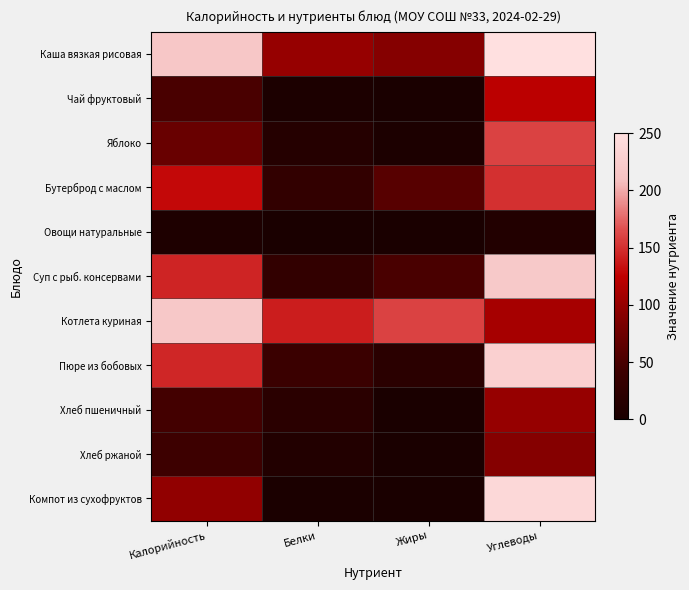

Reading left to right, extract all data points from this chart.

Каша вязкая рисовая: Калорийность=217.0	Белки=100.0	Жиры=90.0	Углеводы=250.0
Чай фруктовый: Калорийность=50.0	Белки=3.0	Жиры=1.0	Углеводы=123.0
Яблоко: Калорийность=72.0	Белки=14.0	Жиры=3.0	Углеводы=160.0
Бутерброд с маслом: Калорийность=129.0	Белки=30.0	Жиры=60.0	Углеводы=150.0
Овощи натуральные: Калорийность=5.0	Белки=0.0	Жиры=0.0	Углеводы=10.0
Суп с рыб. консервами: Калорийность=144.0	Белки=30.0	Жиры=50.0	Углеводы=220.0
Котлета куриная: Калорийность=219.0	Белки=140.0	Жиры=160.0	Углеводы=110.0
Пюре из бобовых: Калорийность=145.0	Белки=40.0	Жиры=20.0	Углеводы=230.0
Хлеб пшеничный: Калорийность=46.0	Белки=20.0	Жиры=0.0	Углеводы=100.0
Хлеб ржаной: Калорийность=42.0	Белки=10.0	Жиры=0.0	Углеводы=90.0
Компот из сухофруктов: Калорийность=97.0	Белки=2.7	Жиры=1.0	Углеводы=240.0